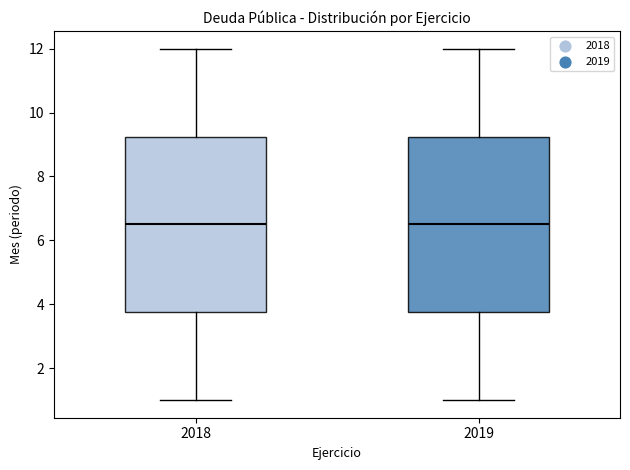

Reading left to right, transcribe this box plot: for each box, give where its median line is, the range the box spans, and where its two whiskers end, as read against the y-axis. The values are not printed on the chart, so give them approximately, as read against the axis.

2018: median 6.6, box 3.8 to 9.2, whiskers 1.0 to 12.0
2019: median 6.6, box 3.8 to 9.2, whiskers 1.0 to 12.0